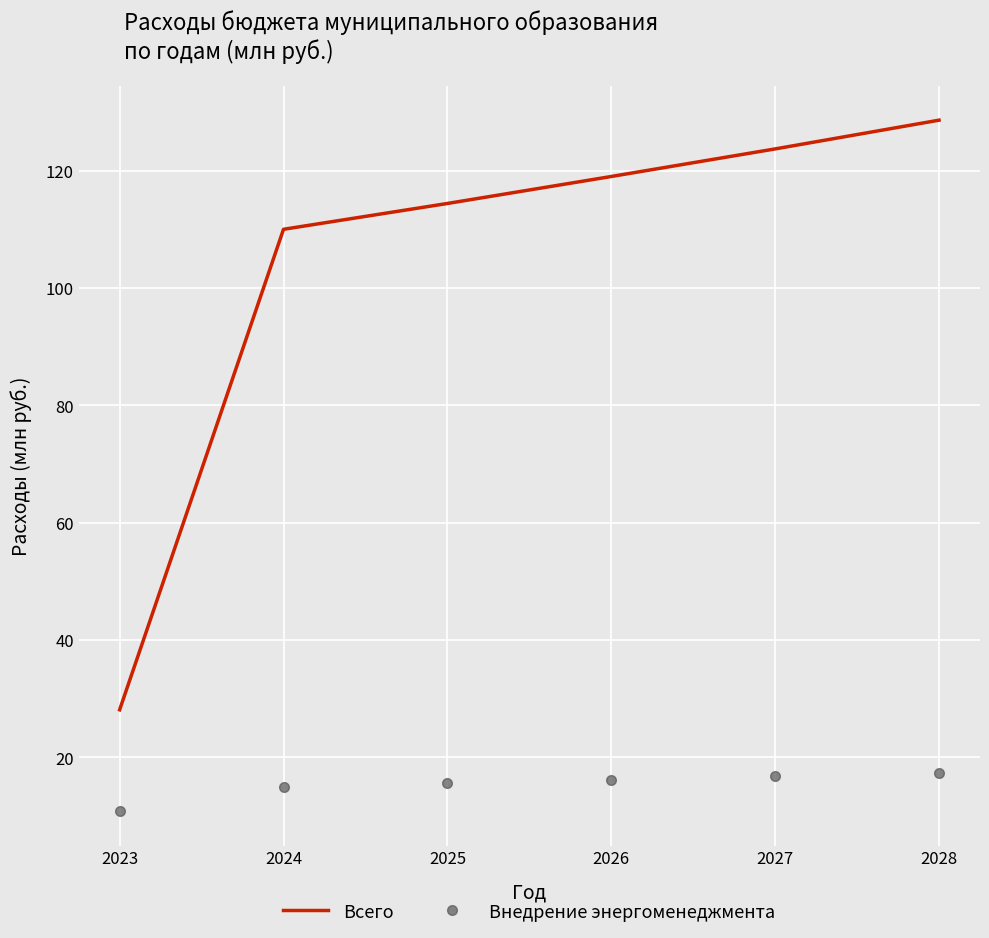

What is the sum of the Внедрение энергоменеджмента values at 2026 and 2027?

33.0